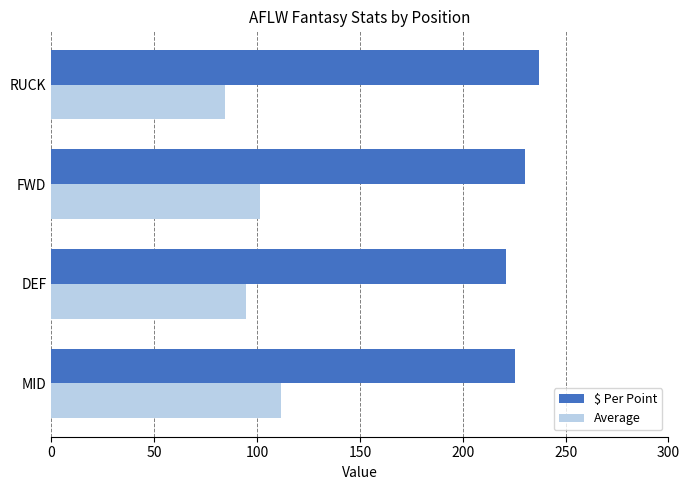

Where is $ Per Point nearest to the value 228?

FWD